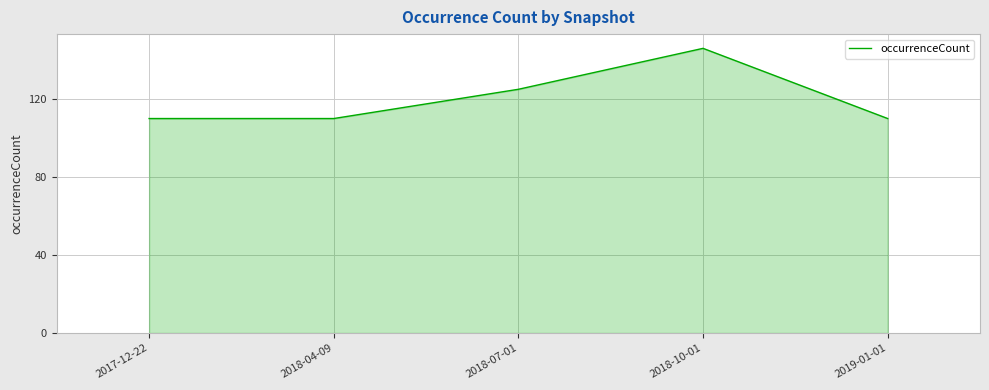

What is the ratio of the value at 2017-12-22 to the value at 2019-01-01?

1.0